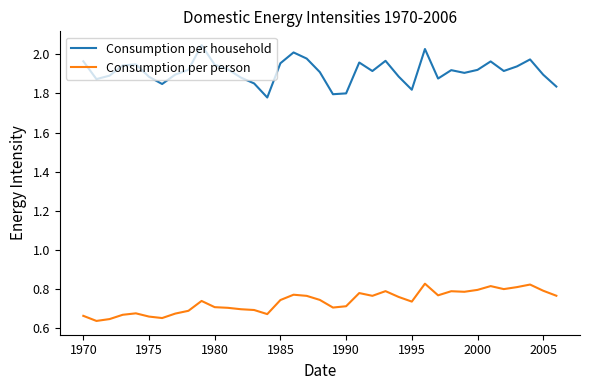

Is this an area chart (filled region under the line)?

No